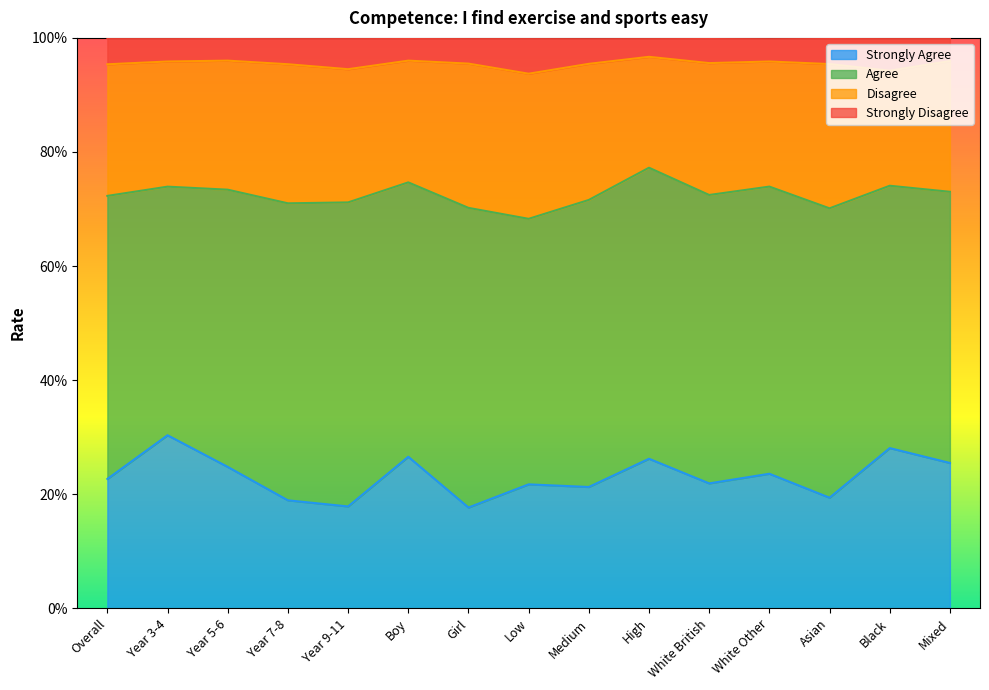

Which series changed the most between Year 5-6 and Medium?

Strongly Agree